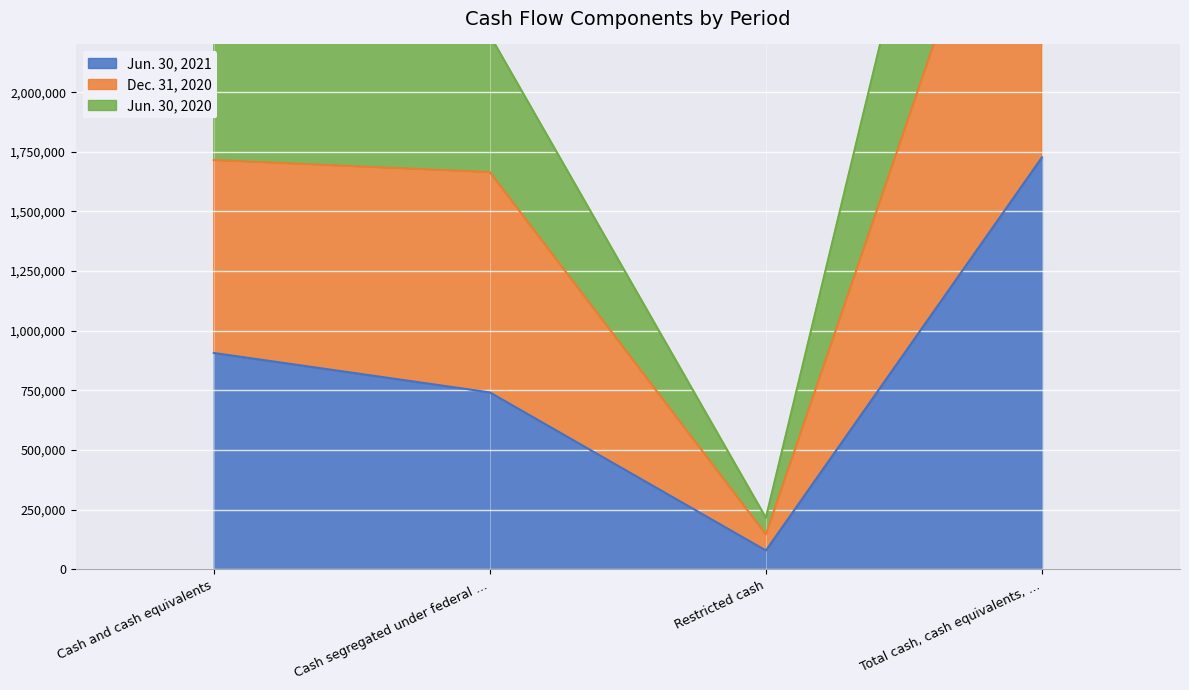

Which series has the widest spread of values?

Jun. 30, 2020